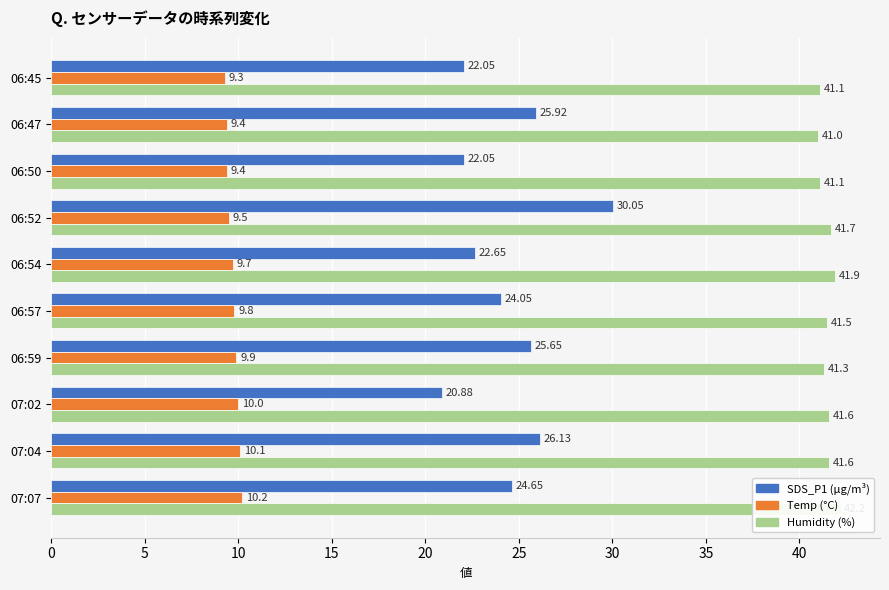

How many bars are there in total?

30